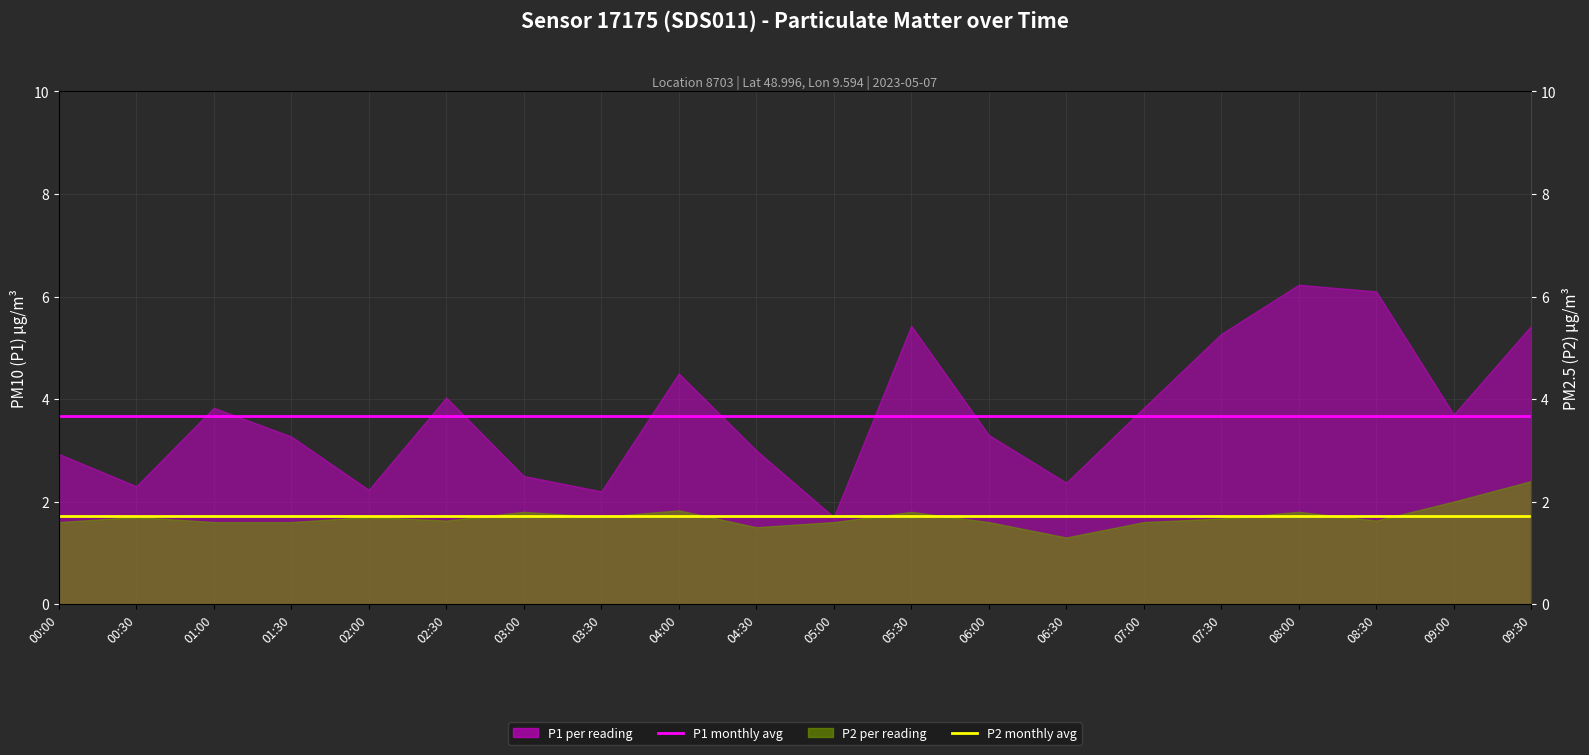

What is the label of the 1st point from the right?

09:30